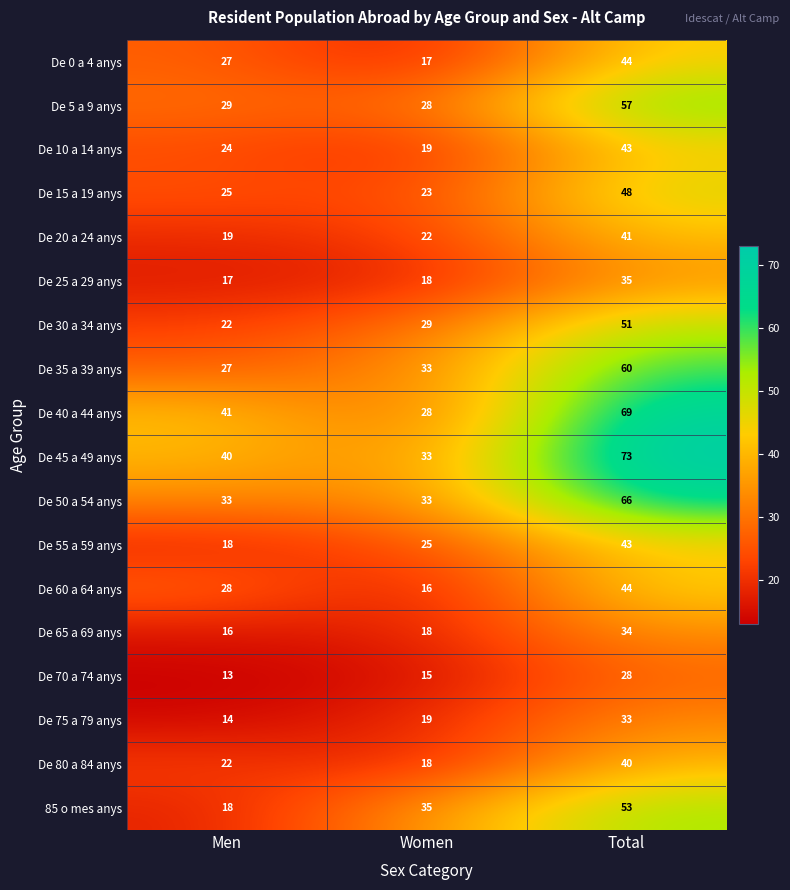

Is the value of De 10 a 14 anys at Total greater than the value of De 30 a 34 anys at Women?

Yes